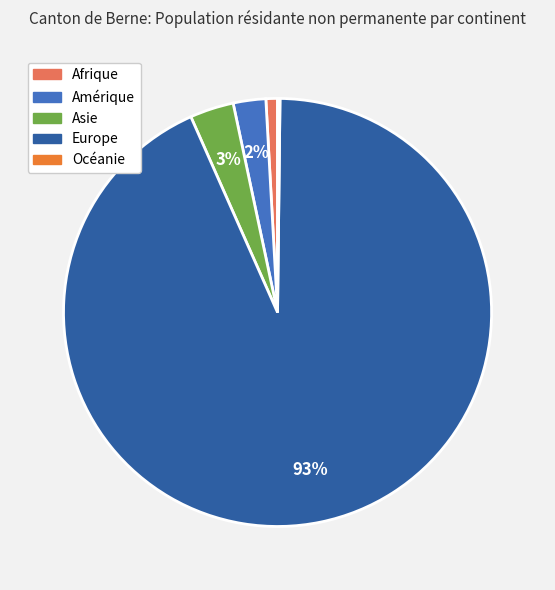

Which category has the biggest portion of the pie?

Europe